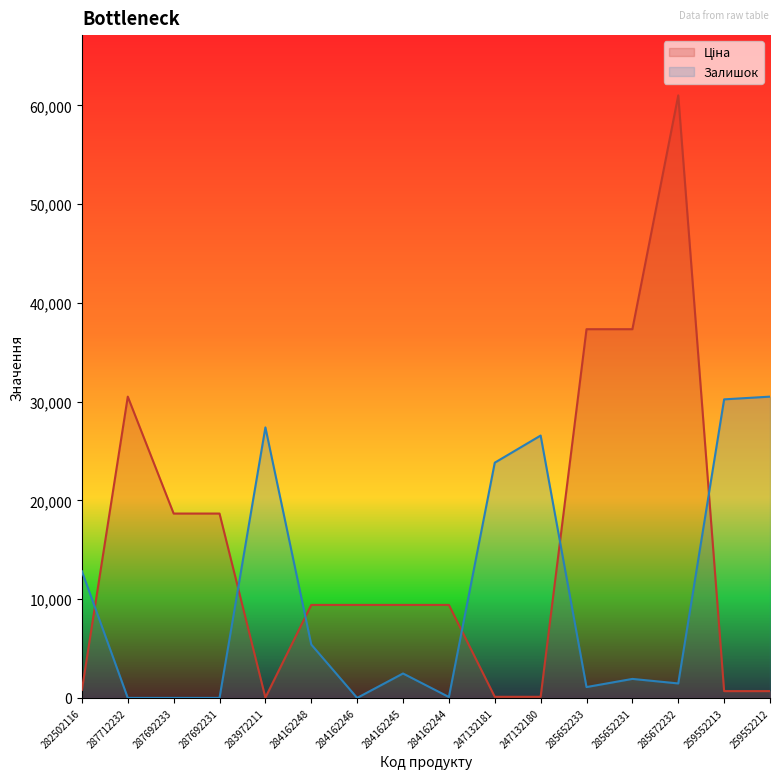

Rank the series at 284162245 from lowest to highest value.

Залишок, Ціна